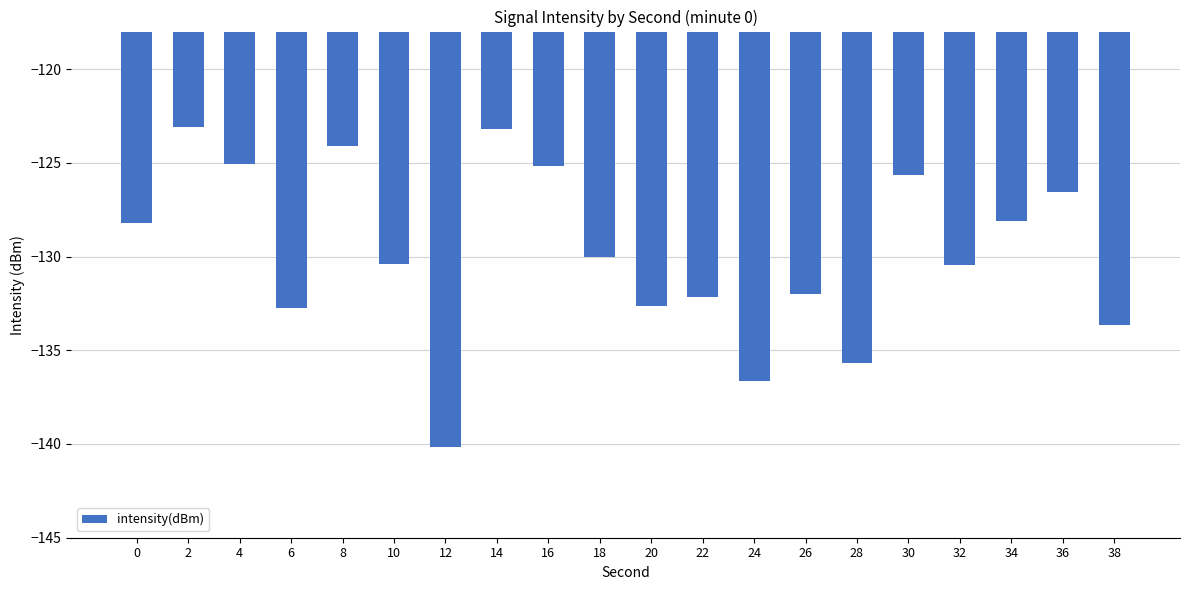

What is the minimum value shown in the chart?

-140.2